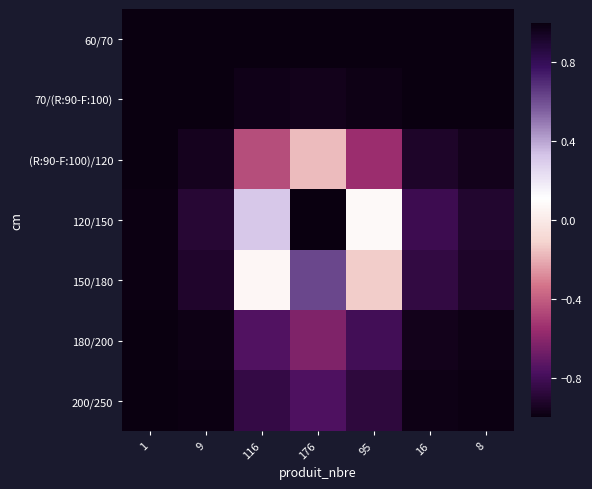

At how many categories does at least one series exceed 0?

3